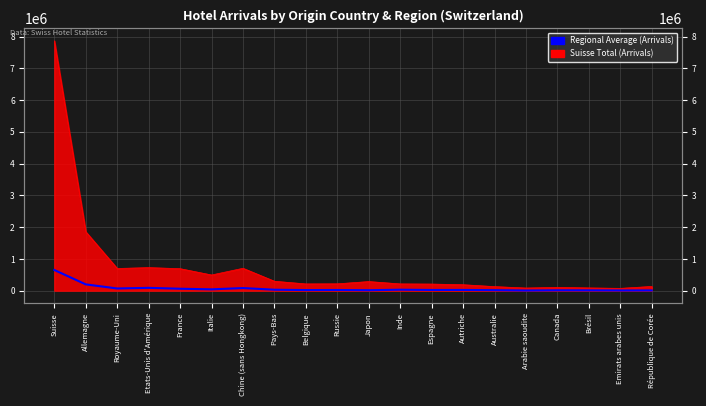

Reading left to right, what are all the values shown in this chart?

Suisse=650019.6	Allemagne=197579.6	Royaume-Uni=68722.8	Etats-Unis d'Amérique=88896.6	France=60515.6	Italie=41667.0	Chine (sans Hongkong)=82014.8	Pays-Bas=29672.8	Belgique=18579.4	Russie=20954.0	Japon=14427.0	Inde=30146.2	Espagne=21874.2	Autriche=22598.0	Australie=15566.6	Arabie saoudite=4505.2	Canada=11229.8	Brésil=9504.6	Emirats arabes unis=6039.2	République de Corée=7404.0